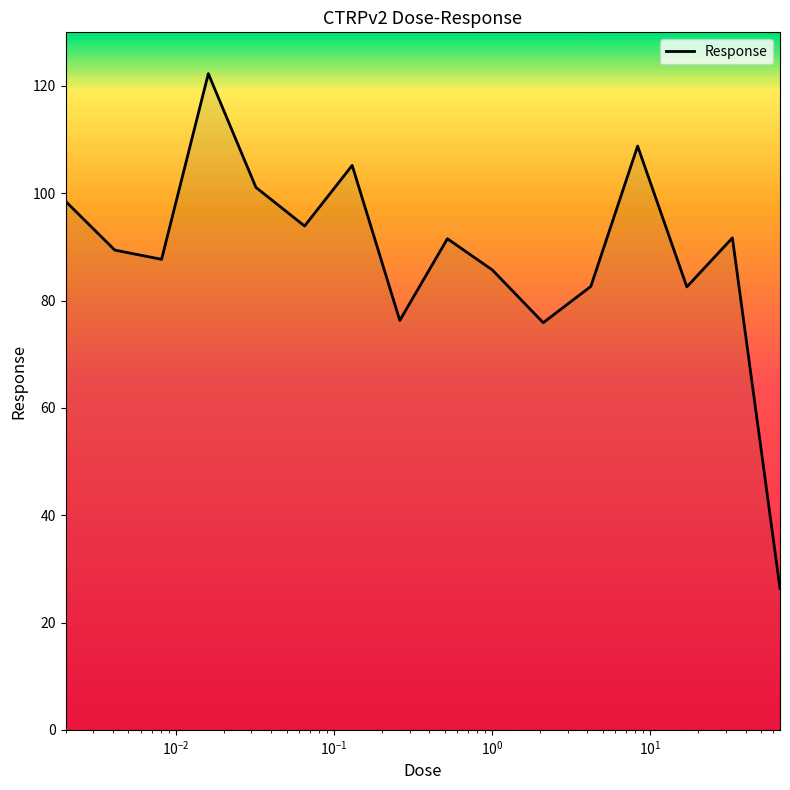

Count the number of values greater than 91.

8